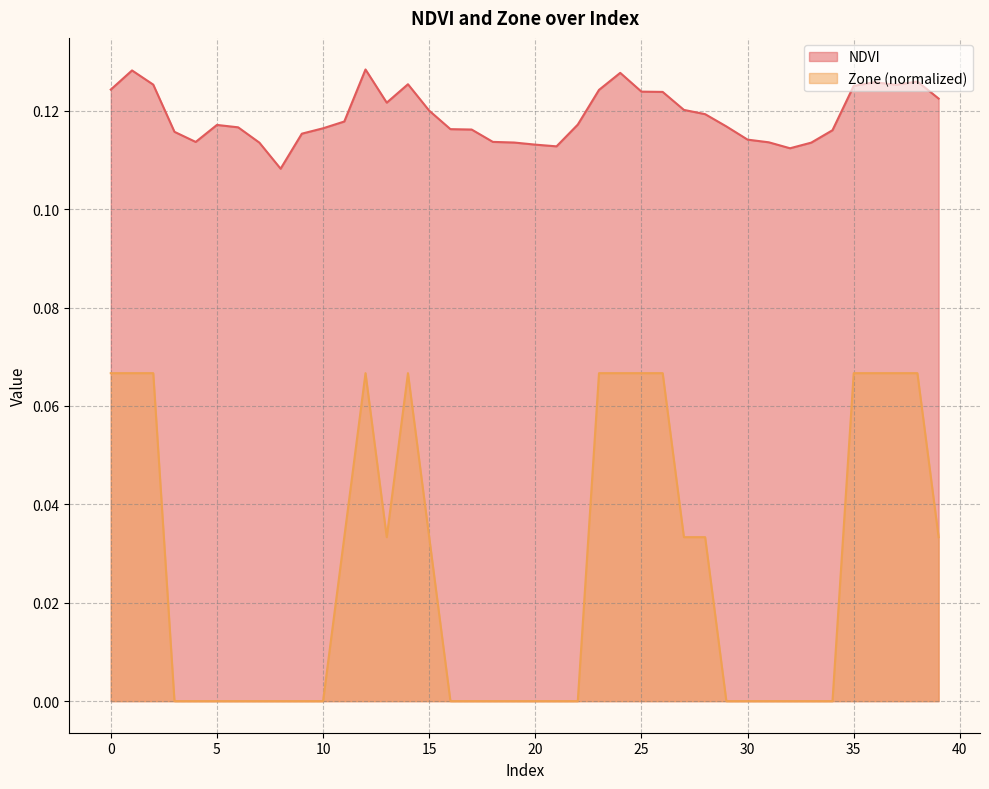

What are all the series names shown in the legend?

NDVI, Zone (normalized)